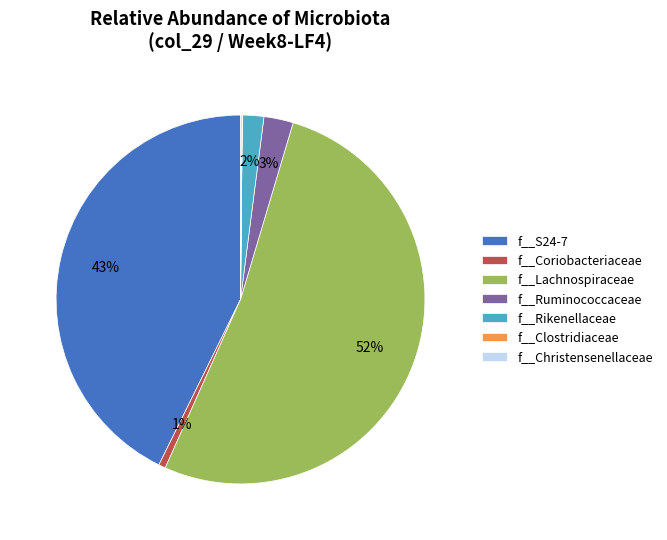

To the nearest percent, what portion does f__Ruminococcaceae represent?

3%